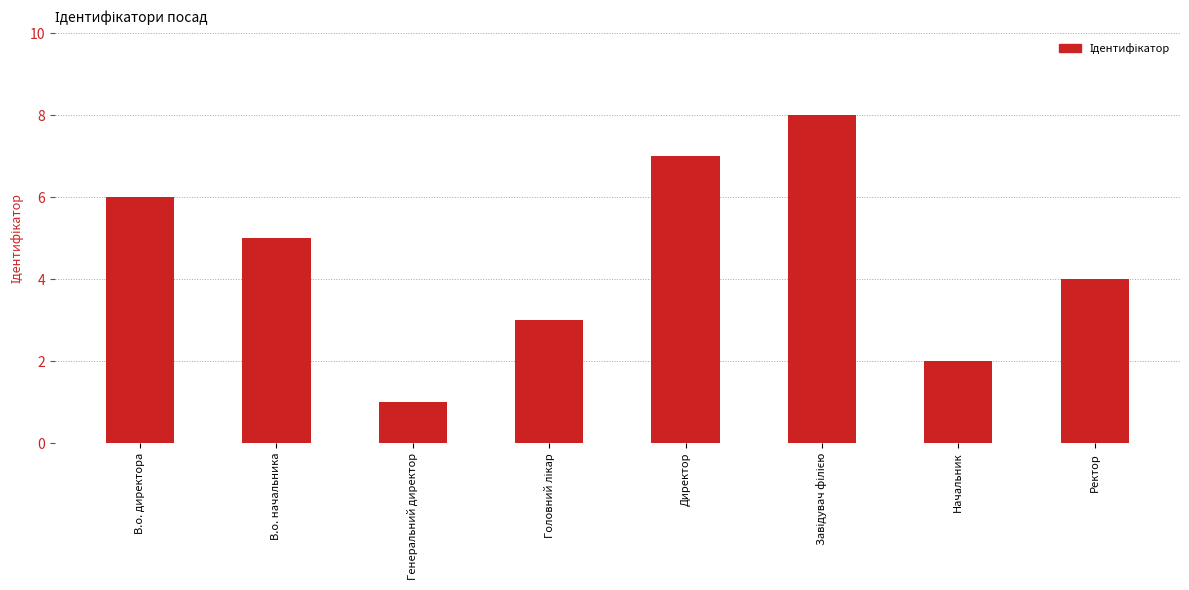

What is the difference between the values at В.о. начальника and Генеральний директор?

4